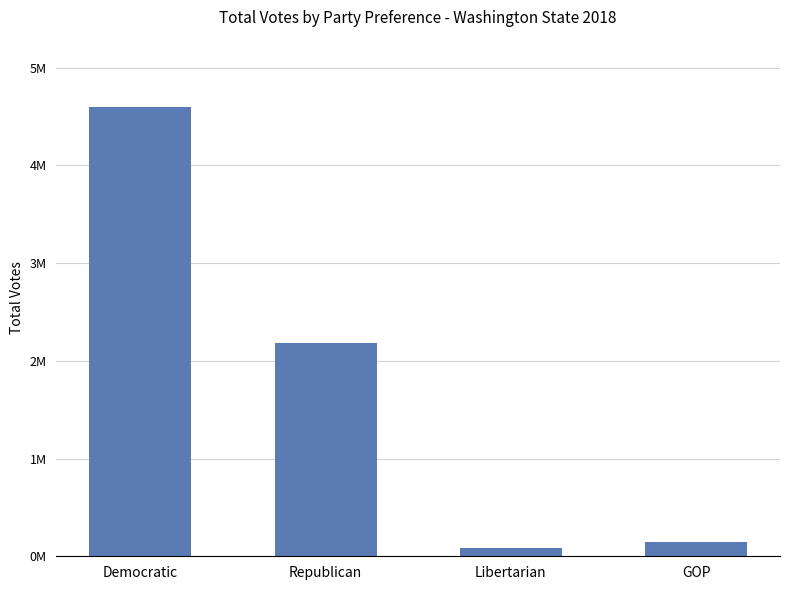

Between Libertarian and Republican, which is larger?

Republican